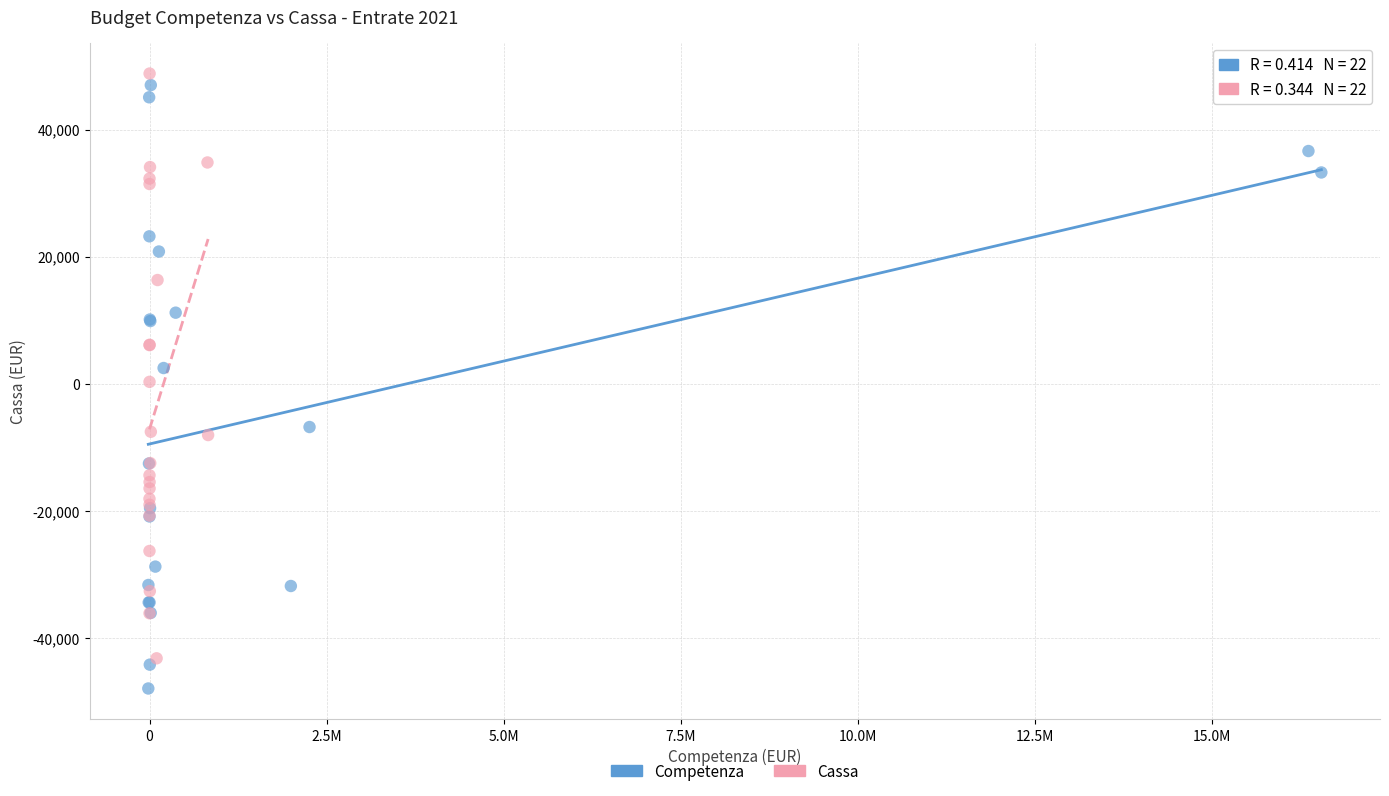

Which series contains the lowest Y value?

Competenza